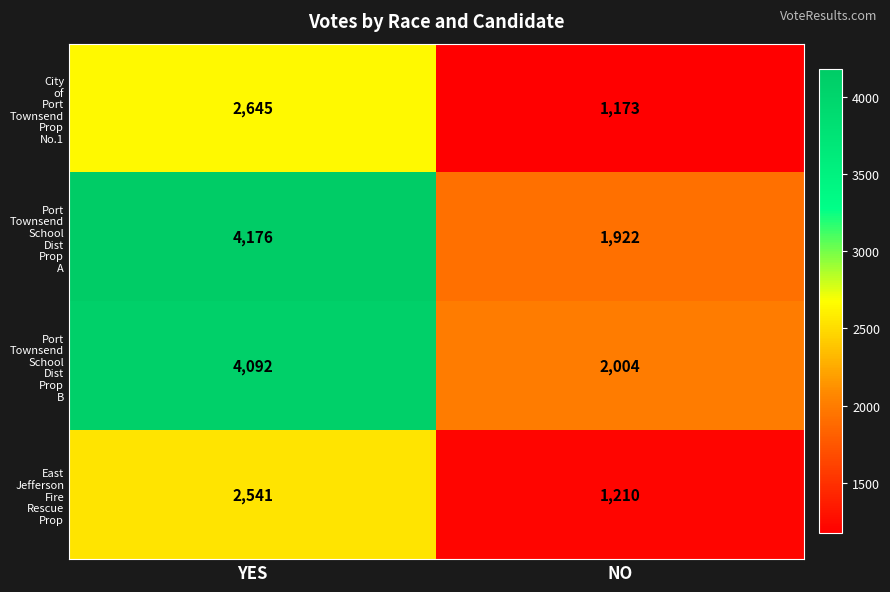

What is the total value across all series at YES?

13454